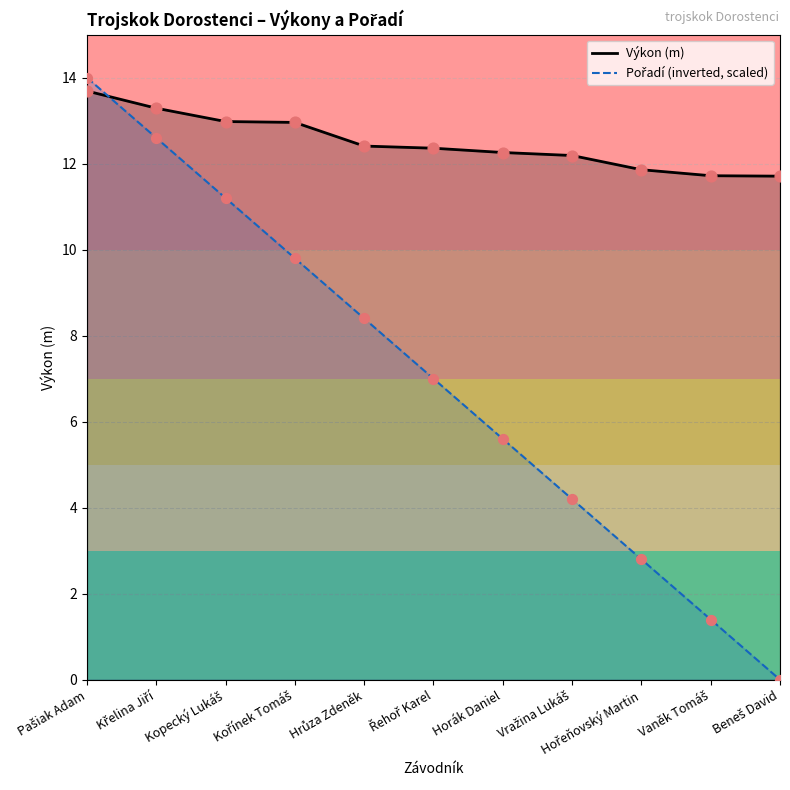

Which series has the widest spread of Y values?

Pořadí (inverted, scaled)